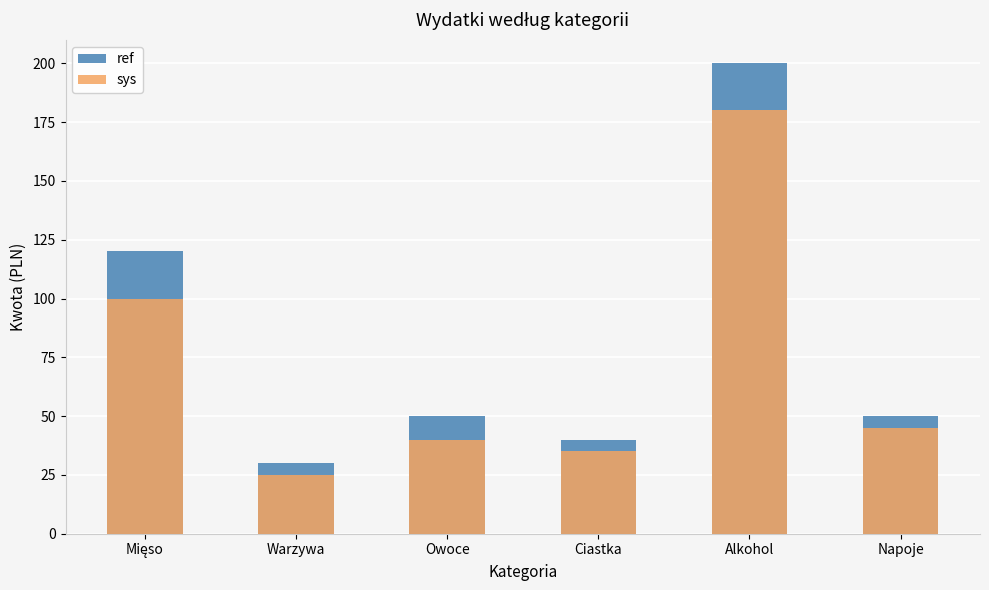

Which series has the widest spread of values?

ref